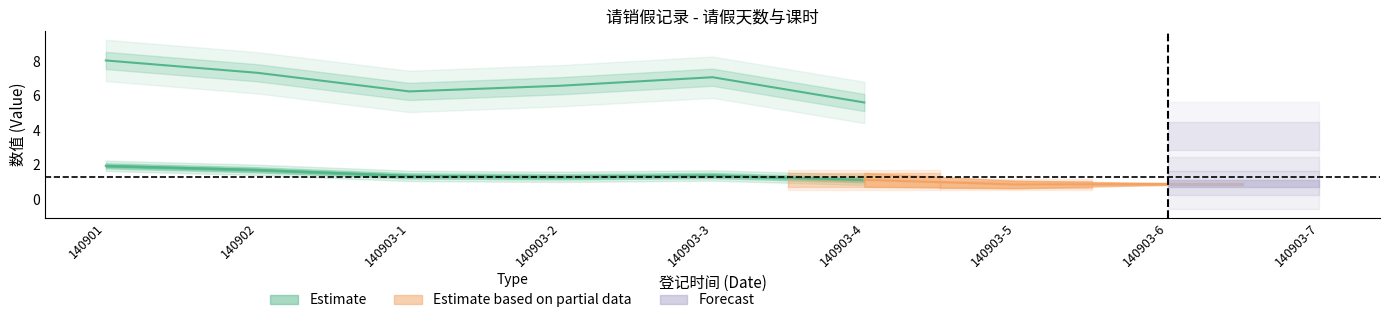

Which series has the widest spread of values?

请假课时